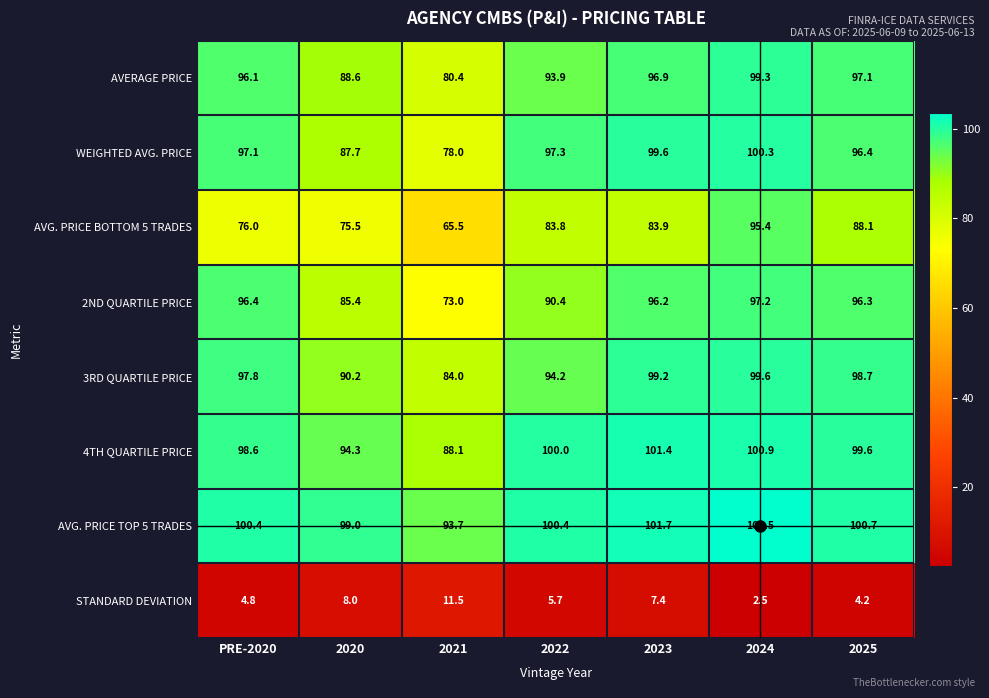

Rank the series by their maximum value, from highest to lowest.

AVG. PRICE TOP 5 TRADES, 4TH QUARTILE PRICE, WEIGHTED AVG. PRICE, 3RD QUARTILE PRICE, AVERAGE PRICE, 2ND QUARTILE PRICE, AVG. PRICE BOTTOM 5 TRADES, STANDARD DEVIATION